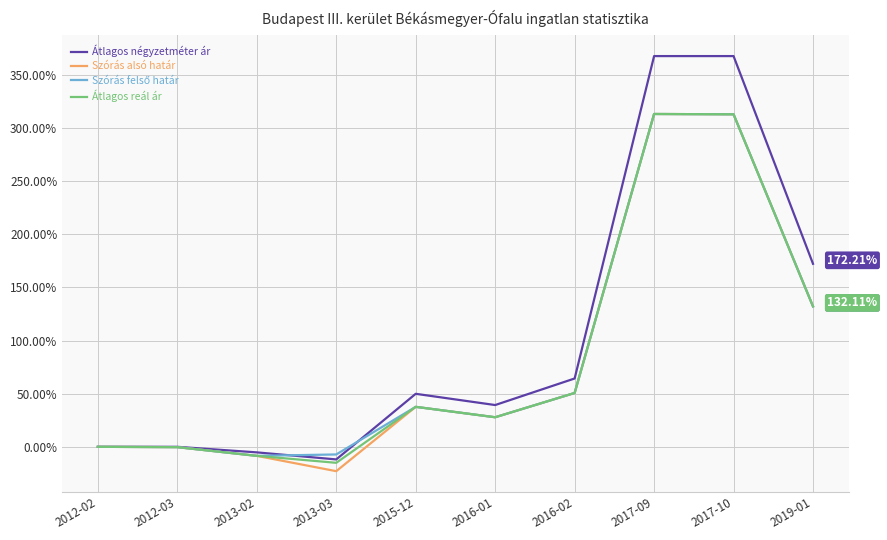

Does the chart display data point markers on the line(s)?

No